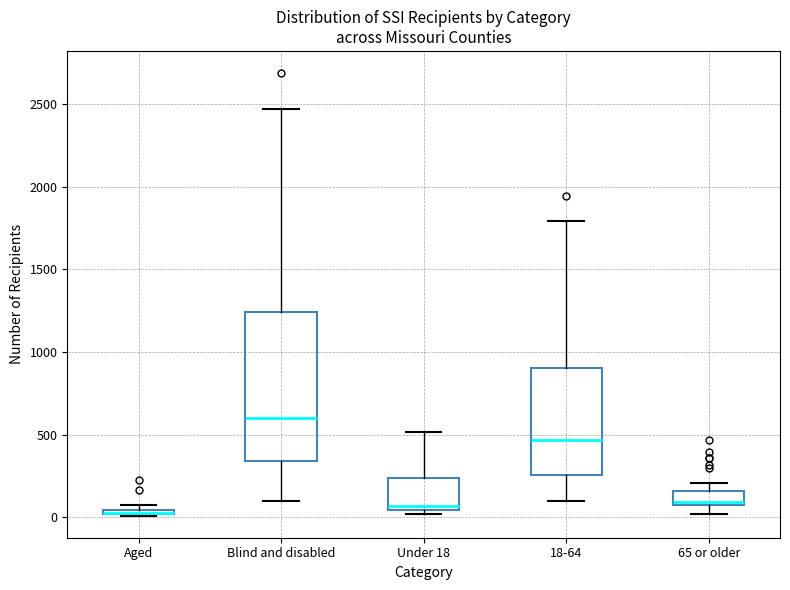

Which box is the tallest, from its lower edge to its upper edge?

Blind and disabled